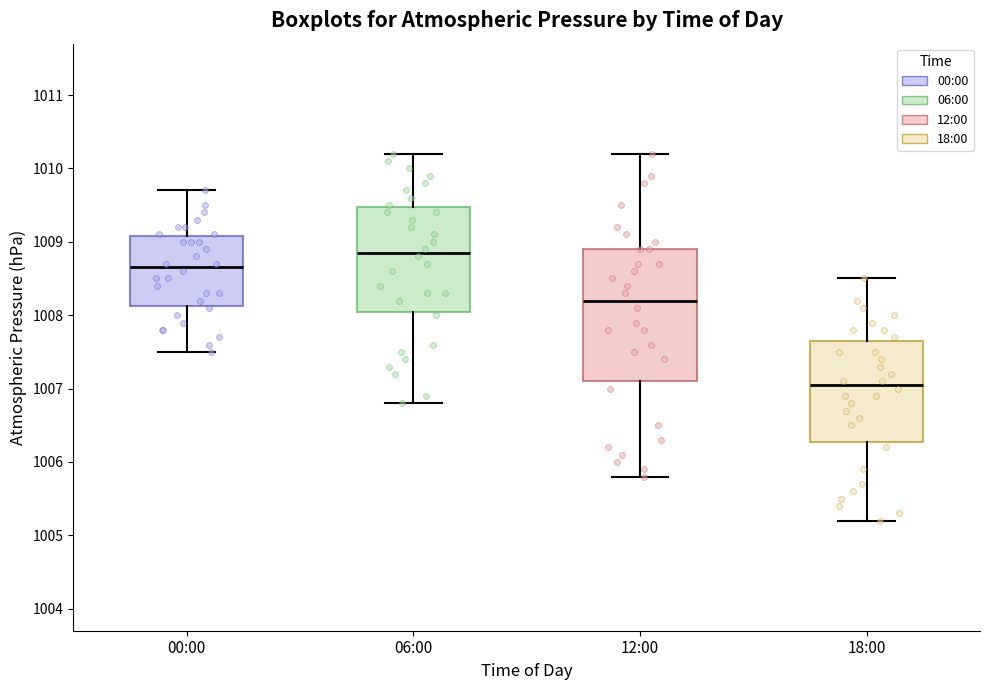

Which box has the lowest median line?

18:00